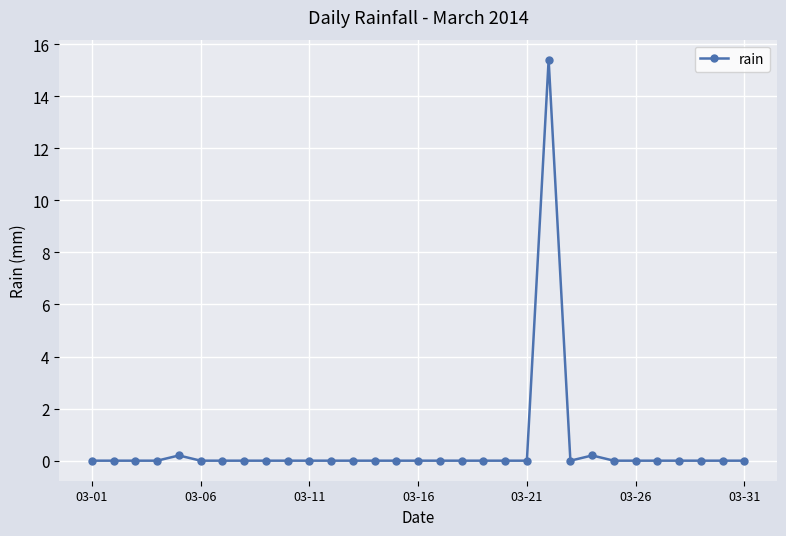

What is the maximum value shown in the chart?

15.4